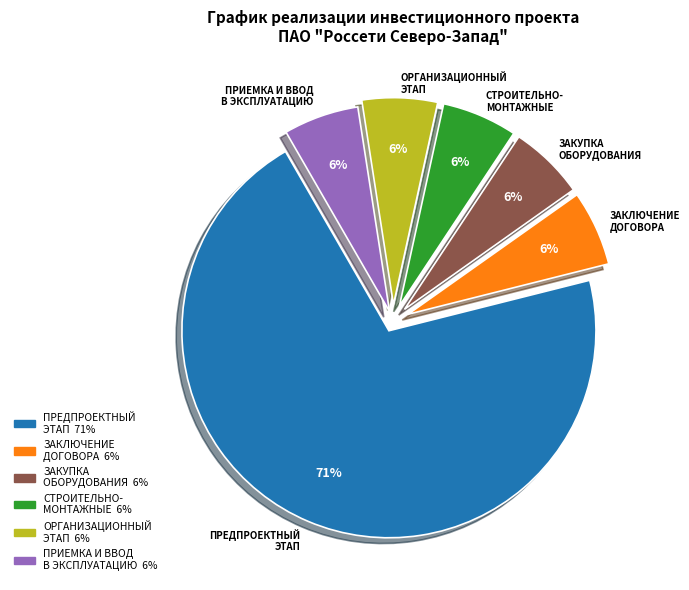

Does any single category account for the majority?

Yes